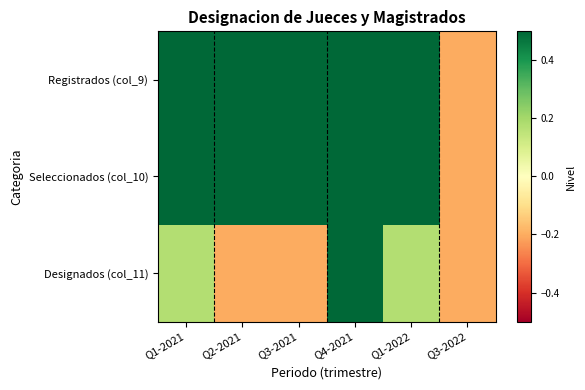

At which category is the sum across all series the highest?

Q4-2021